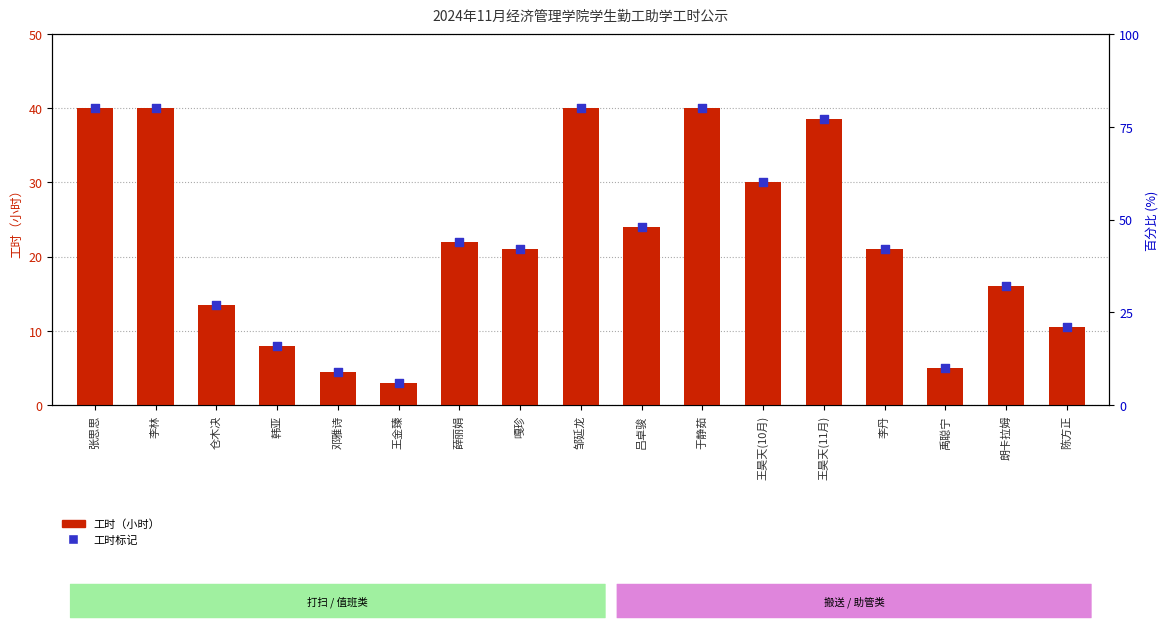

Which series has the largest total across all categories?

工时 (小时)